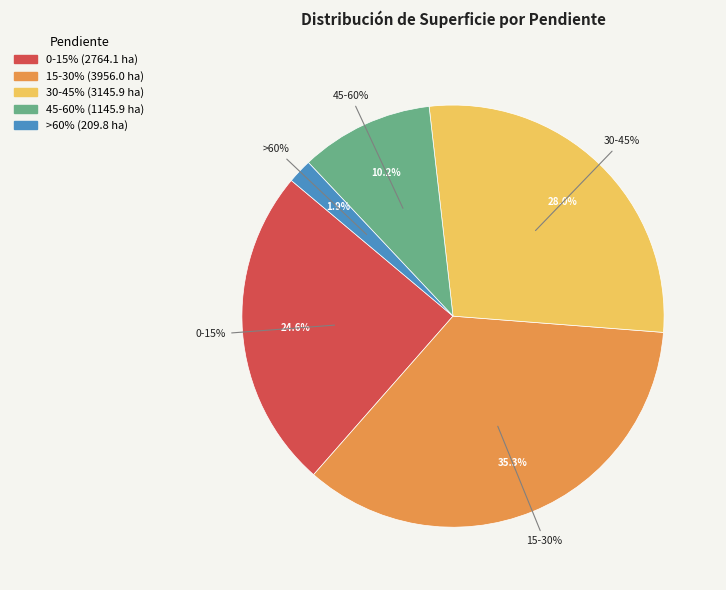

Is it true that 30-45% is 28% of the pie?

True